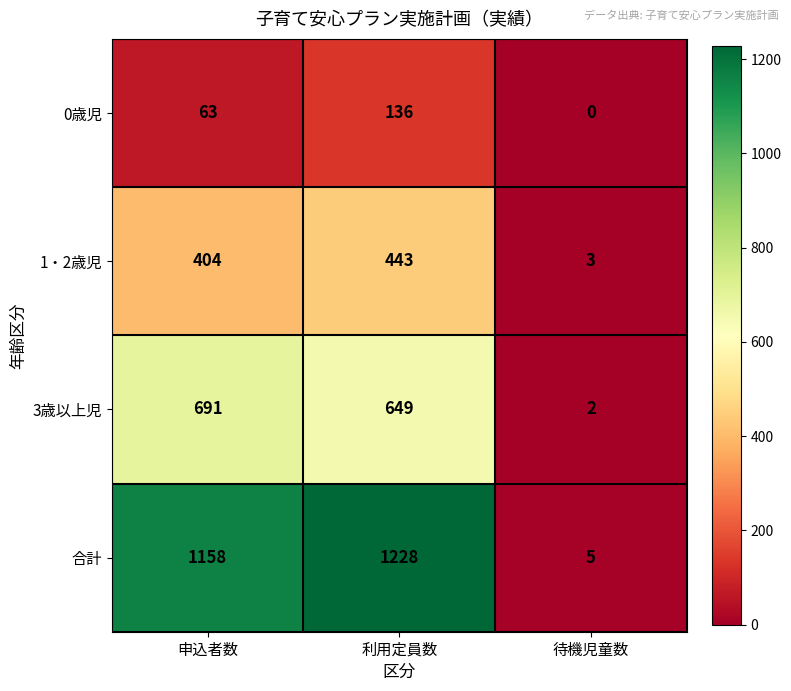

What is the total value across all series at 申込者数?

2316